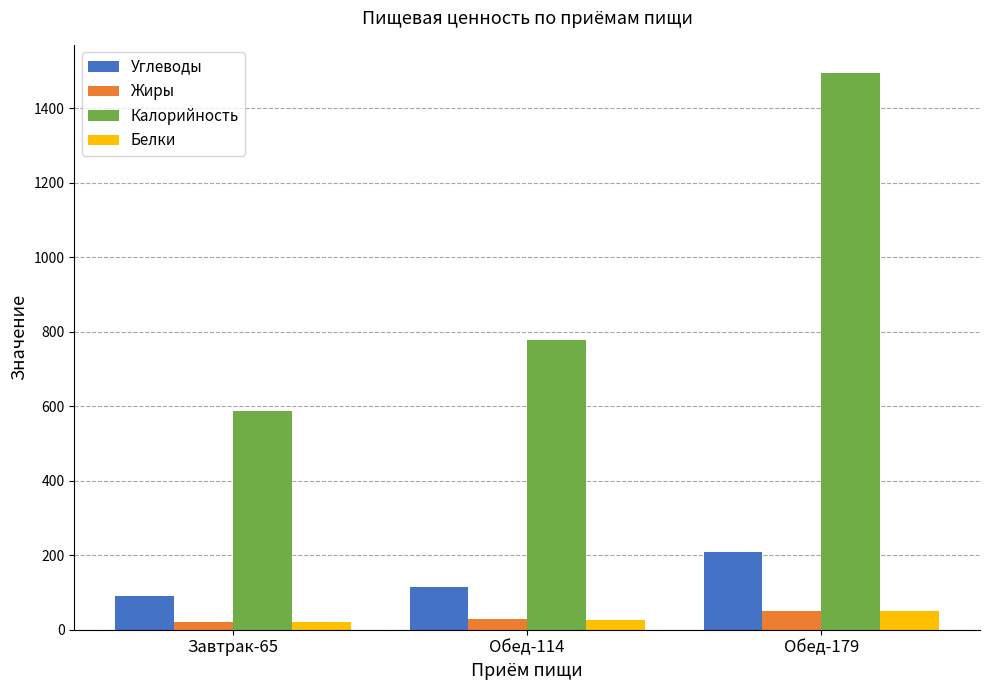

What is the greatest value displayed?

1496.0